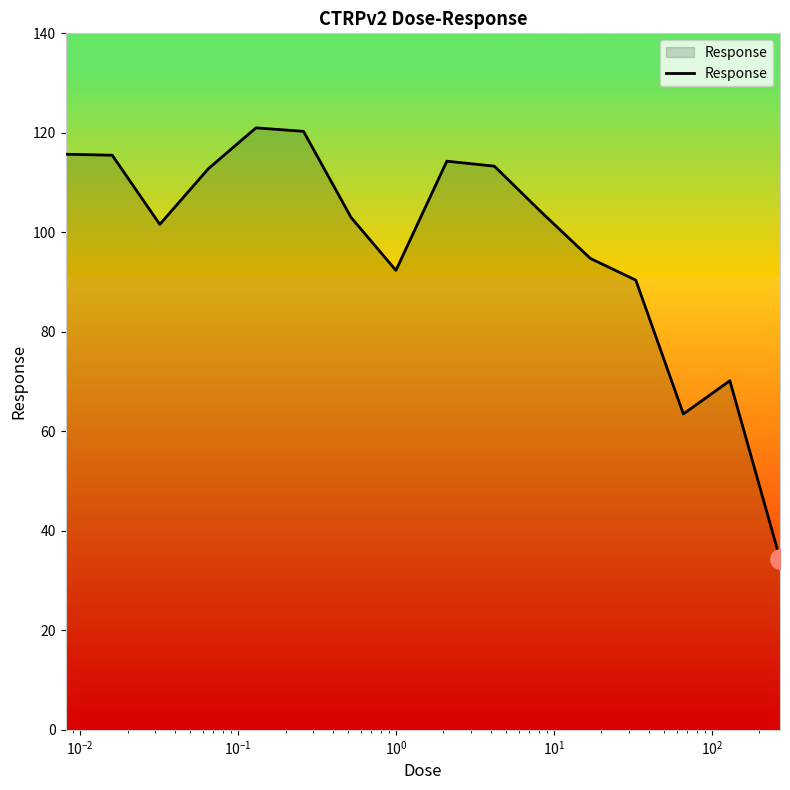

What is the smallest value displayed?

34.4